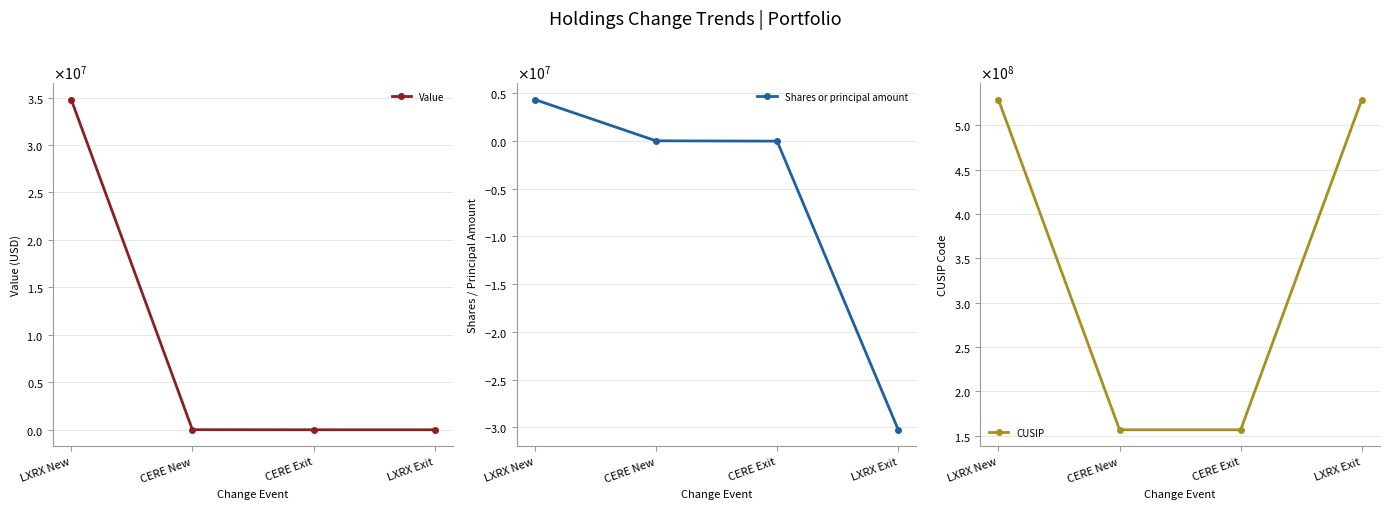

At how many categories does at least one series exceed 182892643?

2